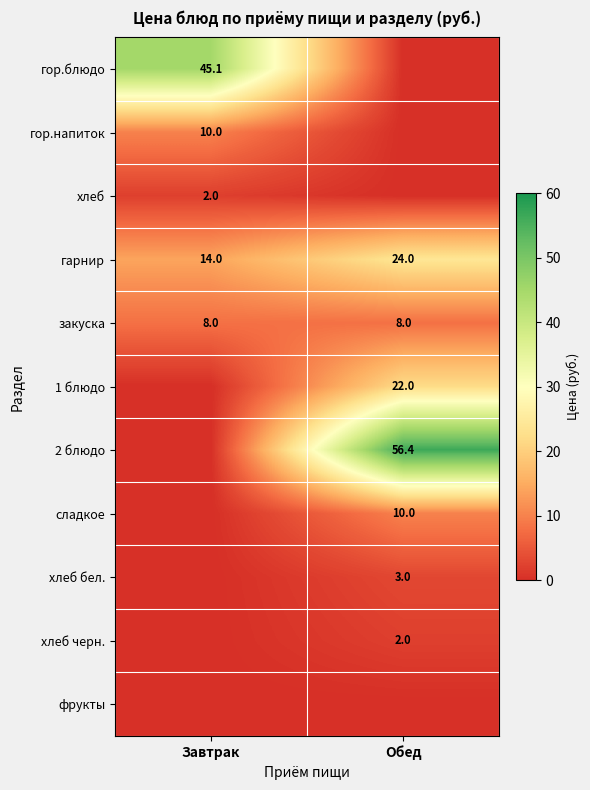

Is the value of хлеб at Завтрак greater than the value of гор.блюдо at Завтрак?

No